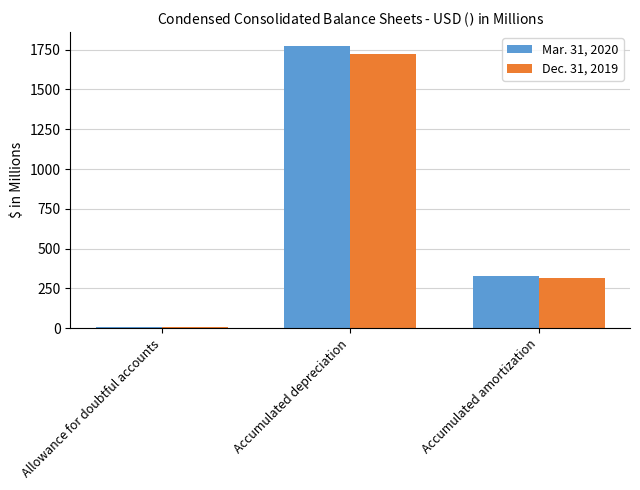

How many groups of bars are there?

3